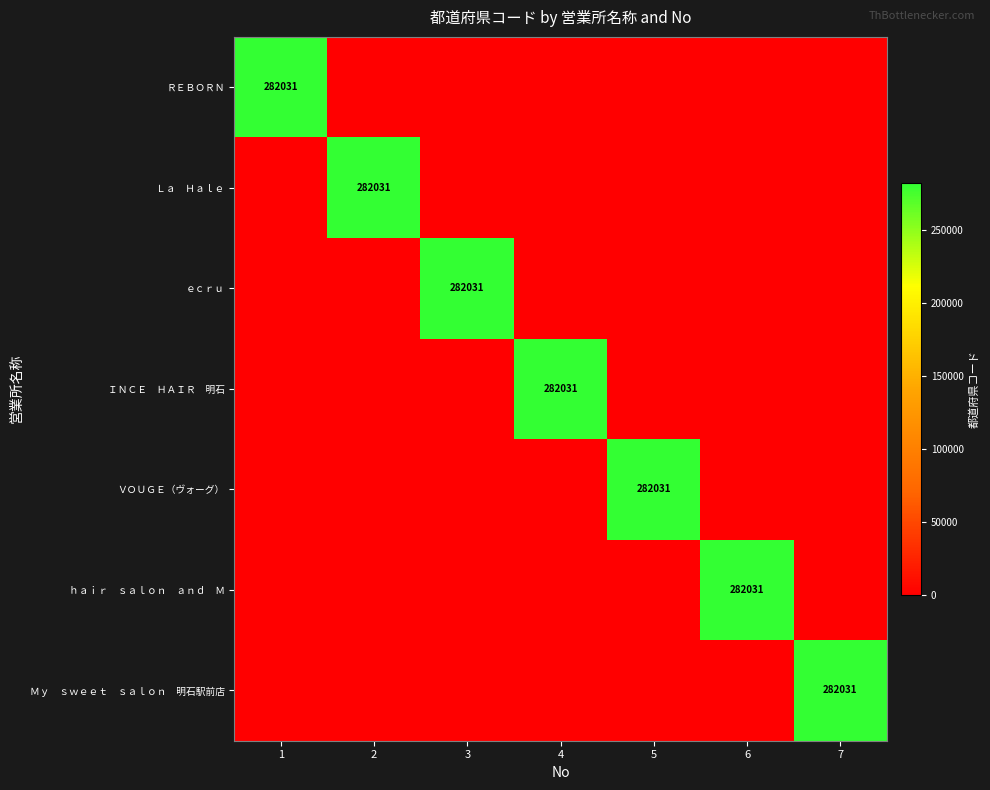

Is the value of ｅｃｒｕ at 3 greater than the value of ＩＮＣＥ ＨＡＩＲ 明石 at 1?

Yes